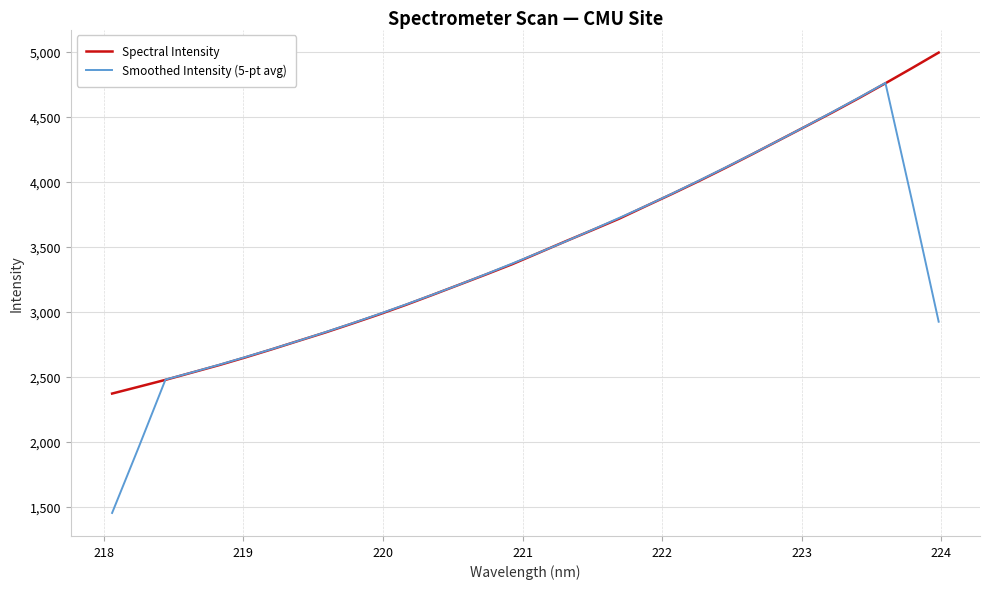

How many lines are shown in the chart?

2